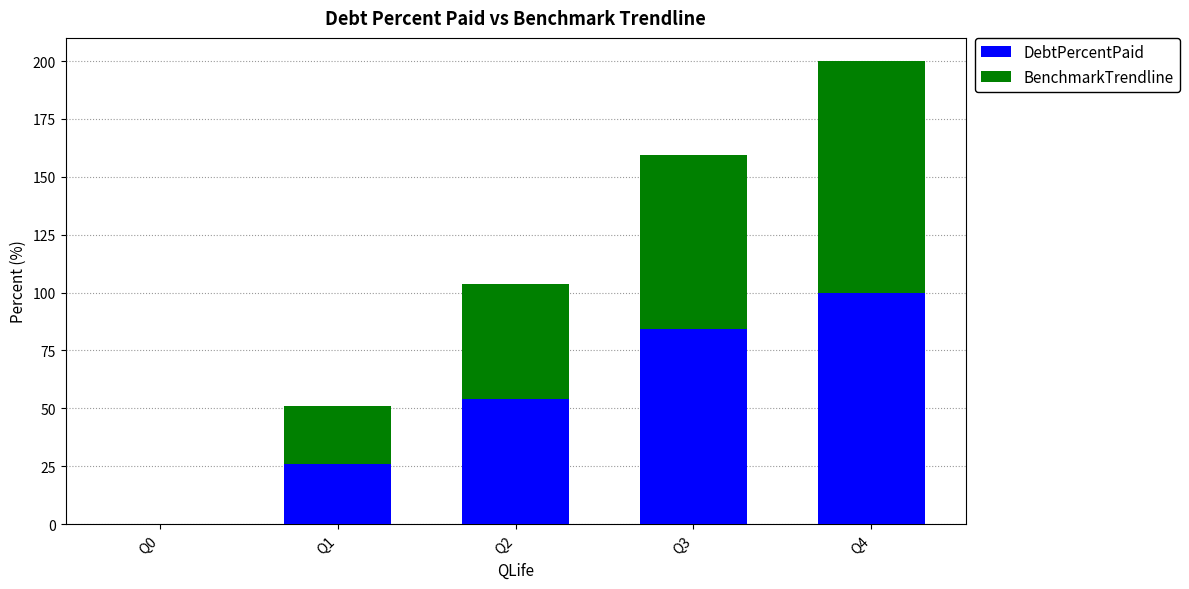

What is the maximum value for DebtPercentPaid?

100.0